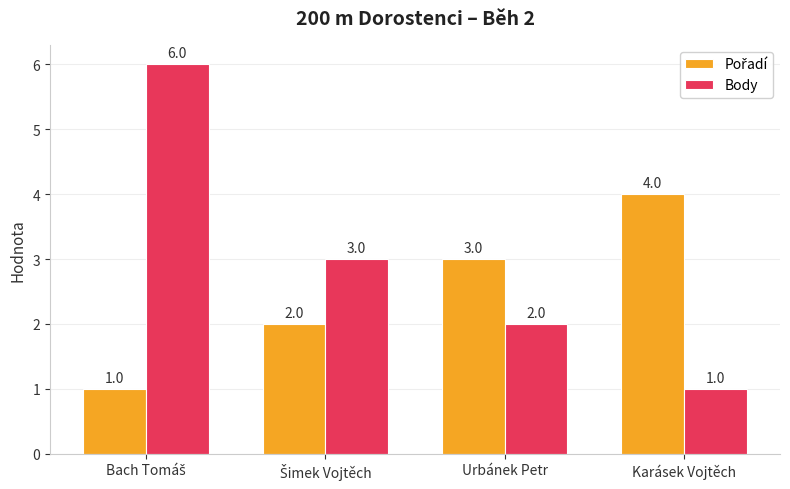

Which series has the widest spread of values?

Body